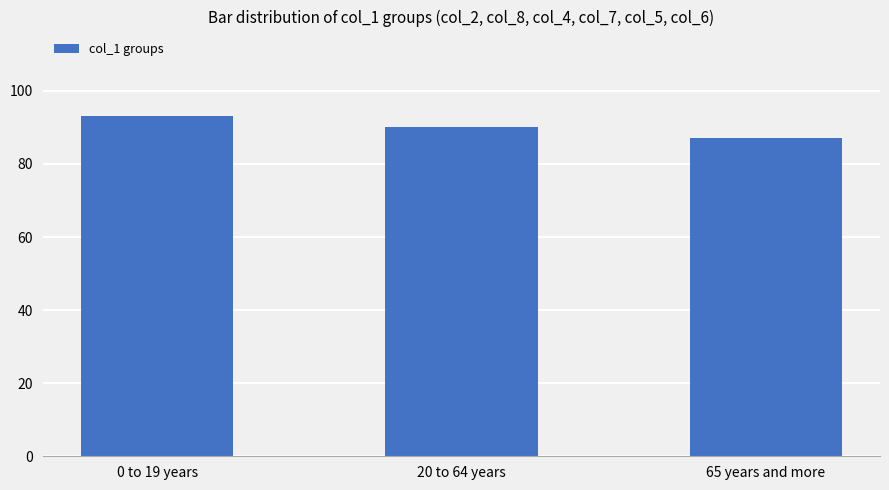

Which label corresponds to the largest value in the chart?

0 to 19 years